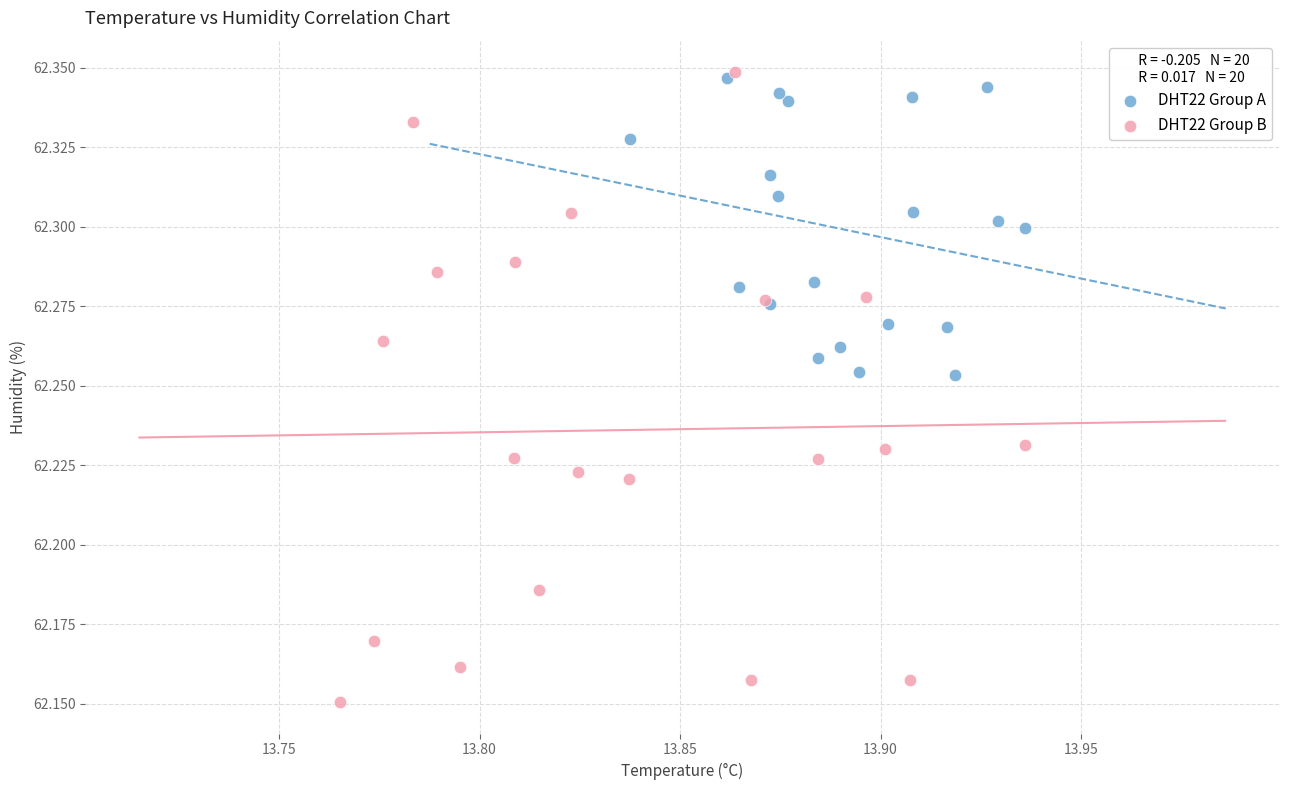

Which series has the largest Y range (max minus min)?

DHT22 Group B